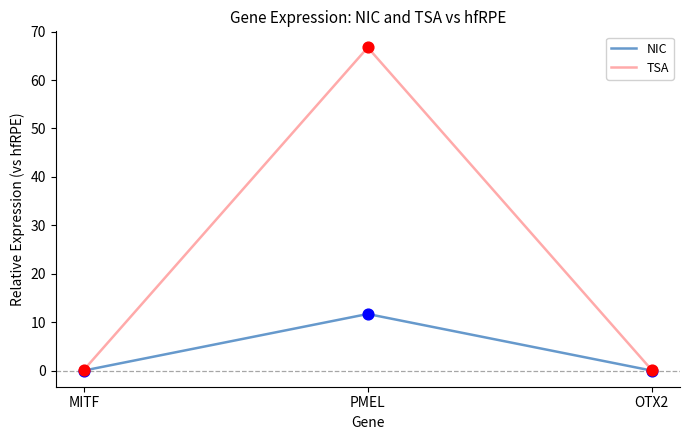

Which series has the widest spread of values?

TSA